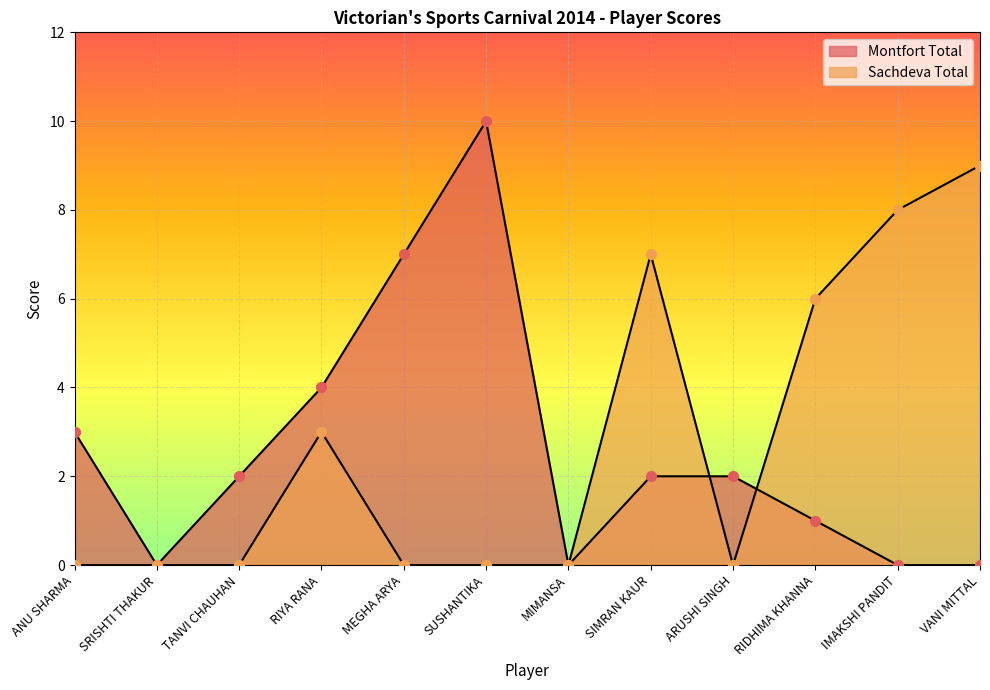

Is the value of Montfort Total at MEGHA ARYA greater than the value of Sachdeva Total at ANU SHARMA?

Yes